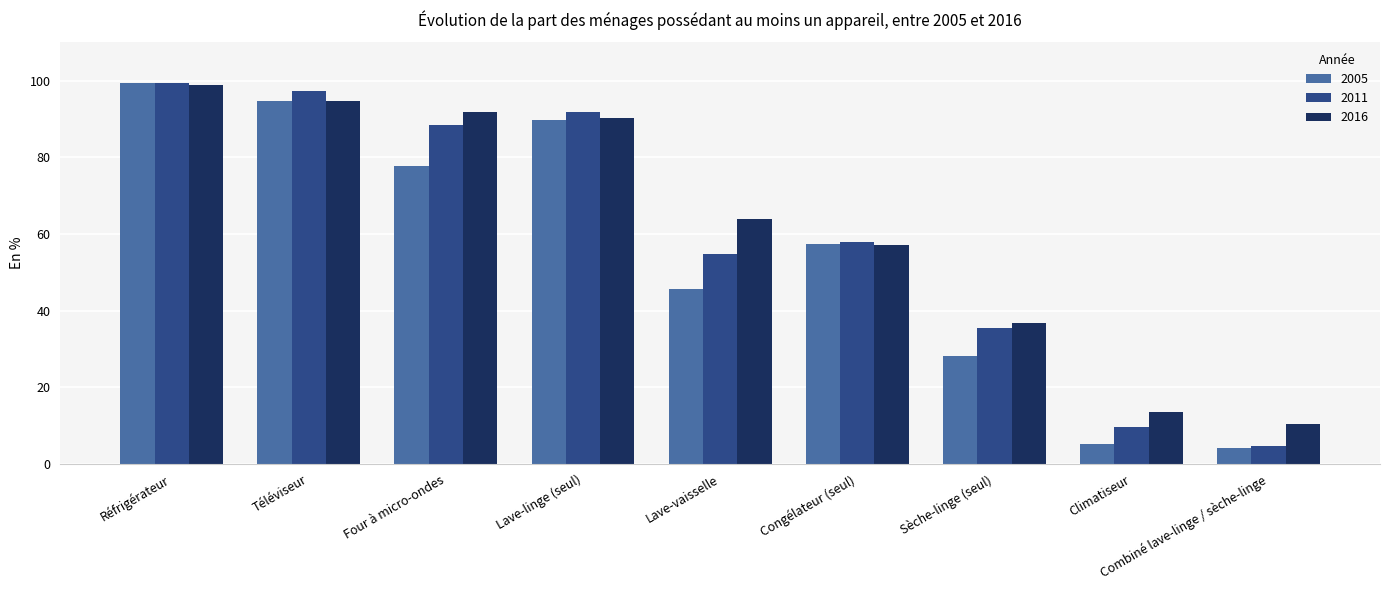

How many bars are there in each group?

3